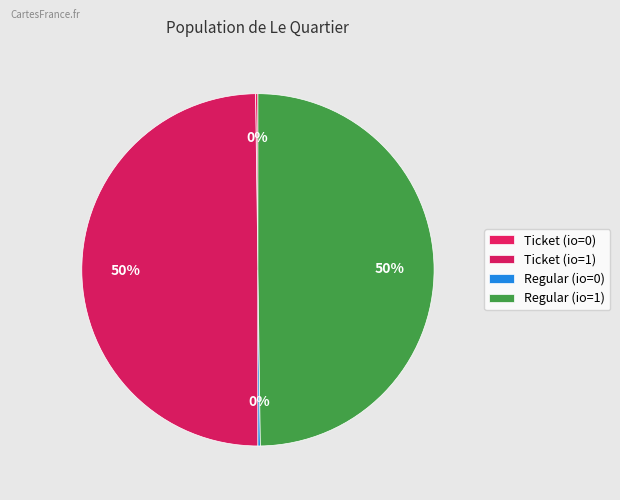

Count the number of slices in the pie.

4